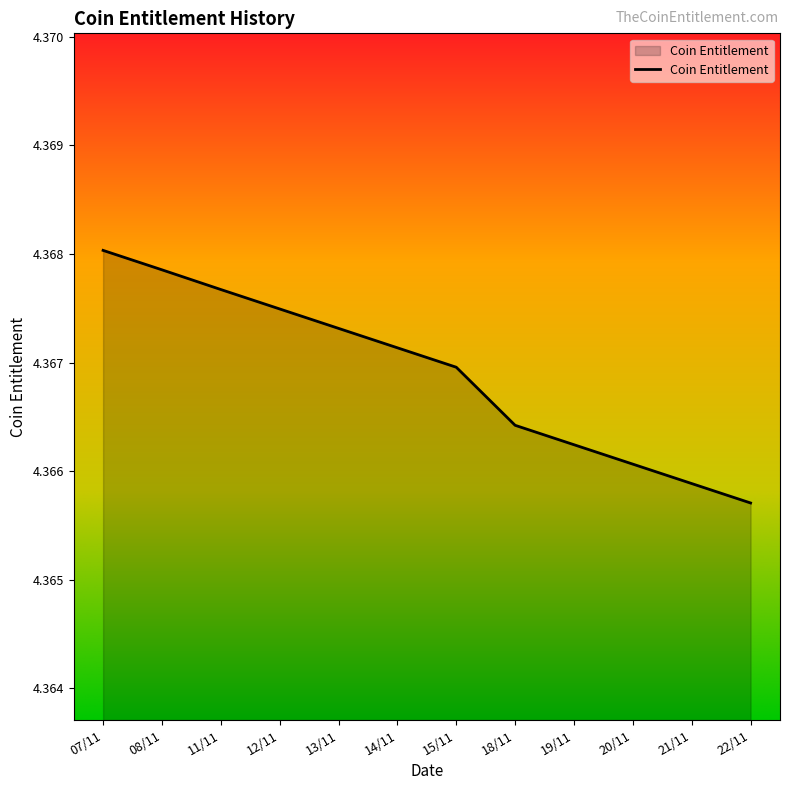

Rank the categories by value from highest to lowest.

07/11, 08/11, 11/11, 12/11, 13/11, 14/11, 15/11, 18/11, 19/11, 20/11, 21/11, 22/11